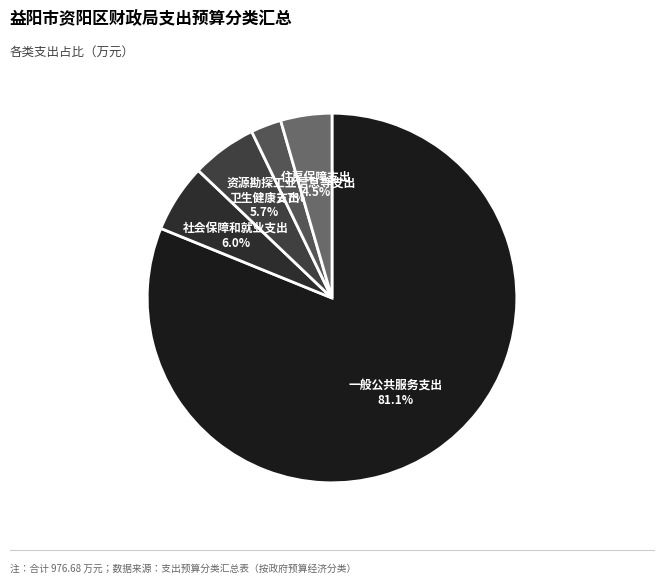

What is the total percentage of 卫生健康支出 and 住房保障支出?

10.2%